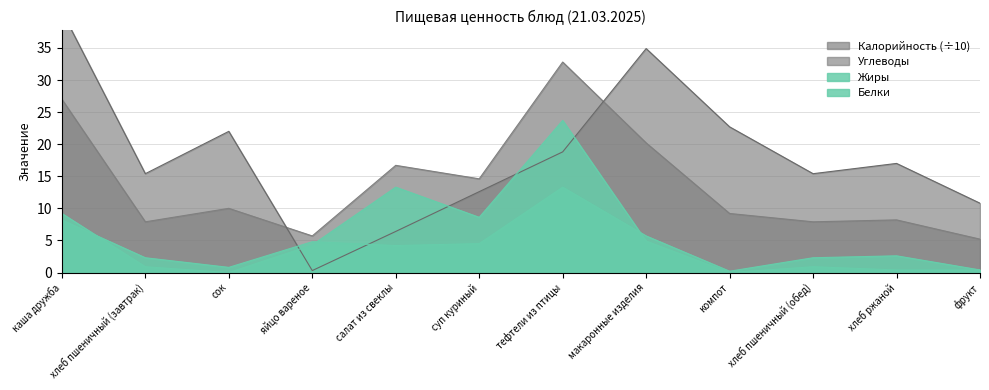

What is the average value of the Углеводы series?

18.1